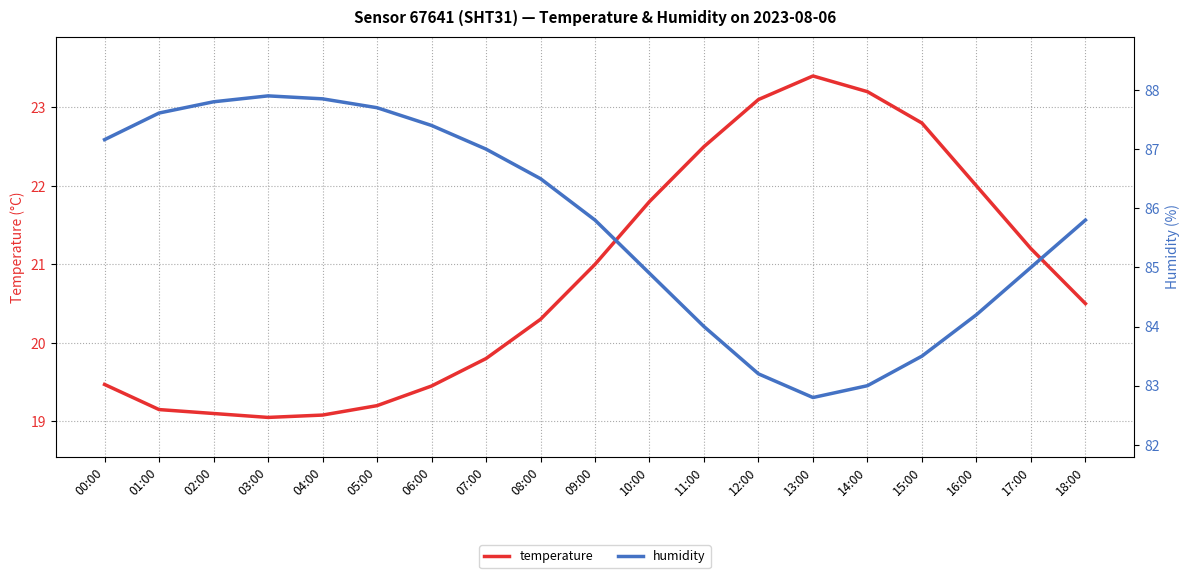

What are all the series names shown in the legend?

temperature, humidity